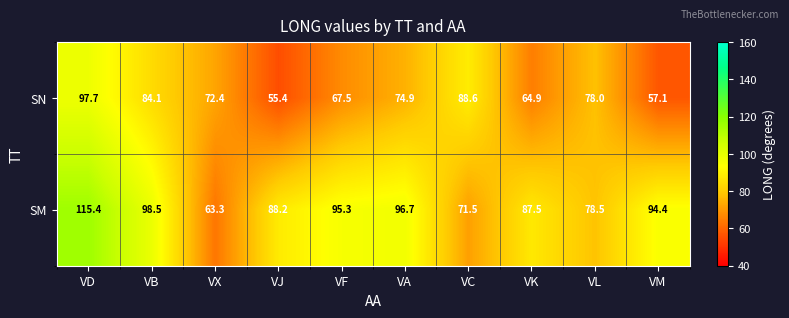

At which label does SN first exceed 74?

VD